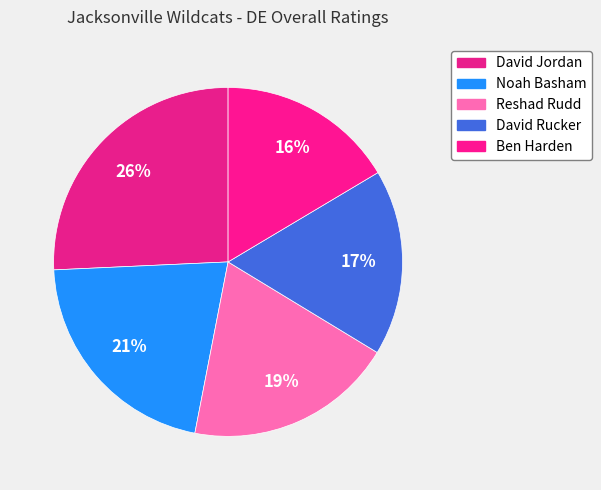

The David Jordan slice represents 39% of the pie. True or false?

False